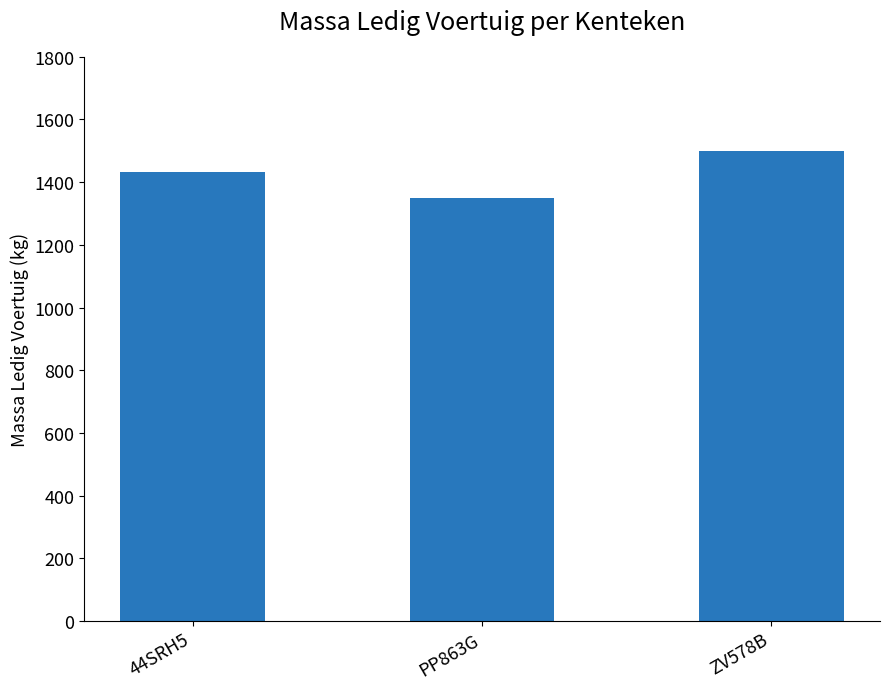

What is the label of the 3rd bar from the left?

ZV578B